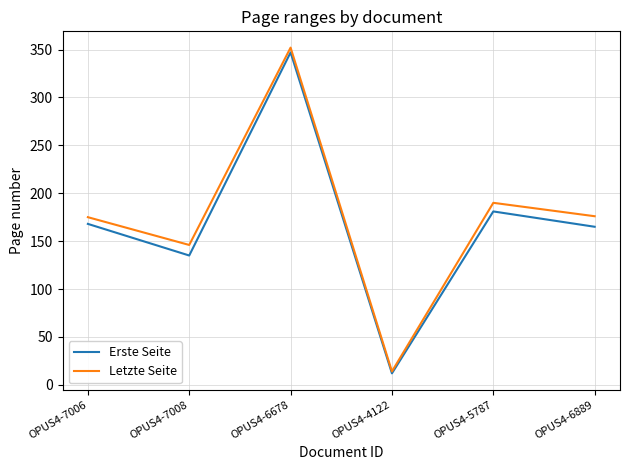

The value of Letzte Seite at OPUS4-6889 is 310. True or false?

False